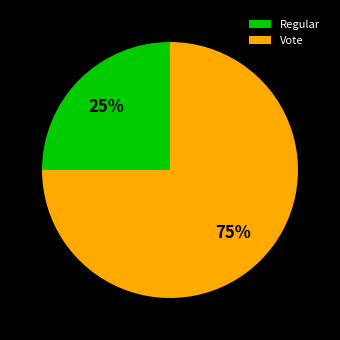

Which slice represents more than half of the pie?

Vote